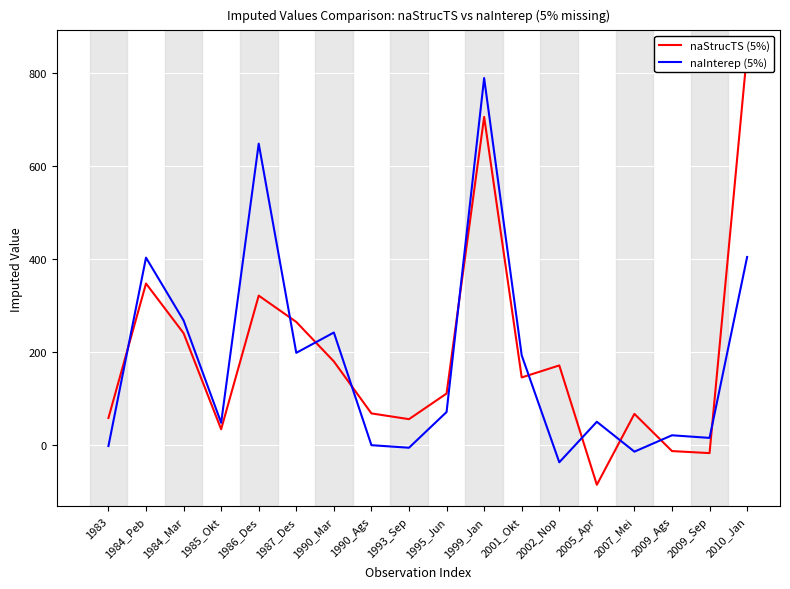

Where is the first local maximum for naInterep (5%)?

1984_Peb